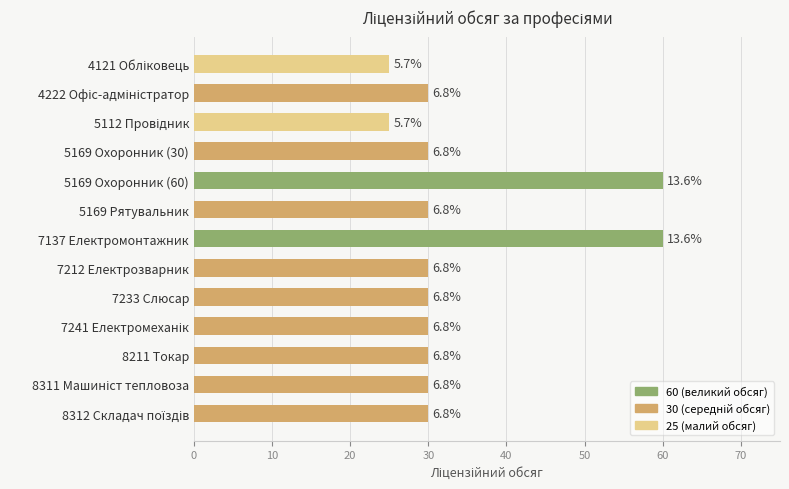

What is the difference between the maximum and minimum values?

35